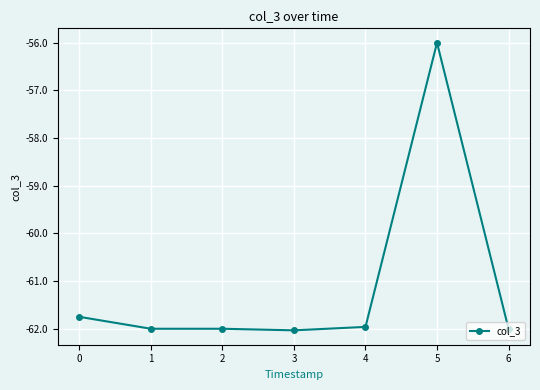

Does the chart display data point markers on the line(s)?

Yes